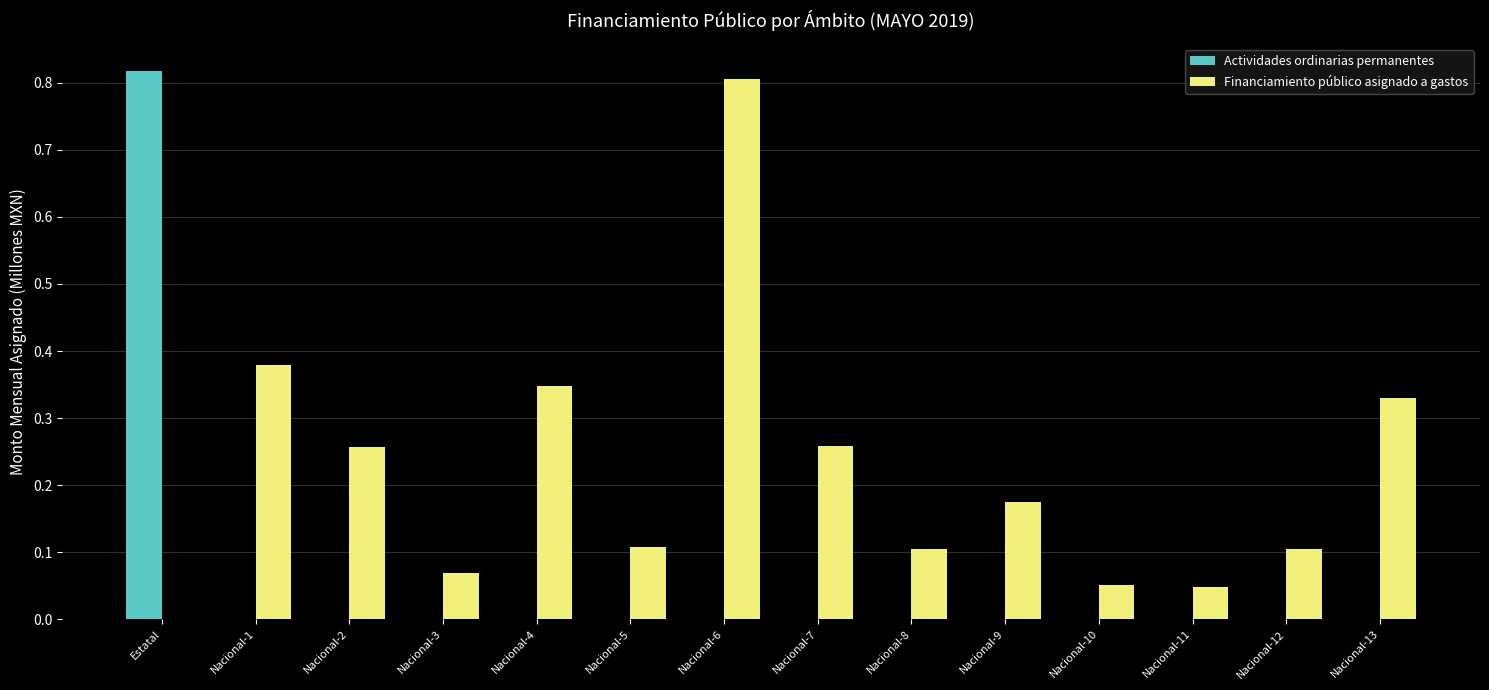

At which label does Financiamiento público asignado a gastos reach its peak?

Nacional-6